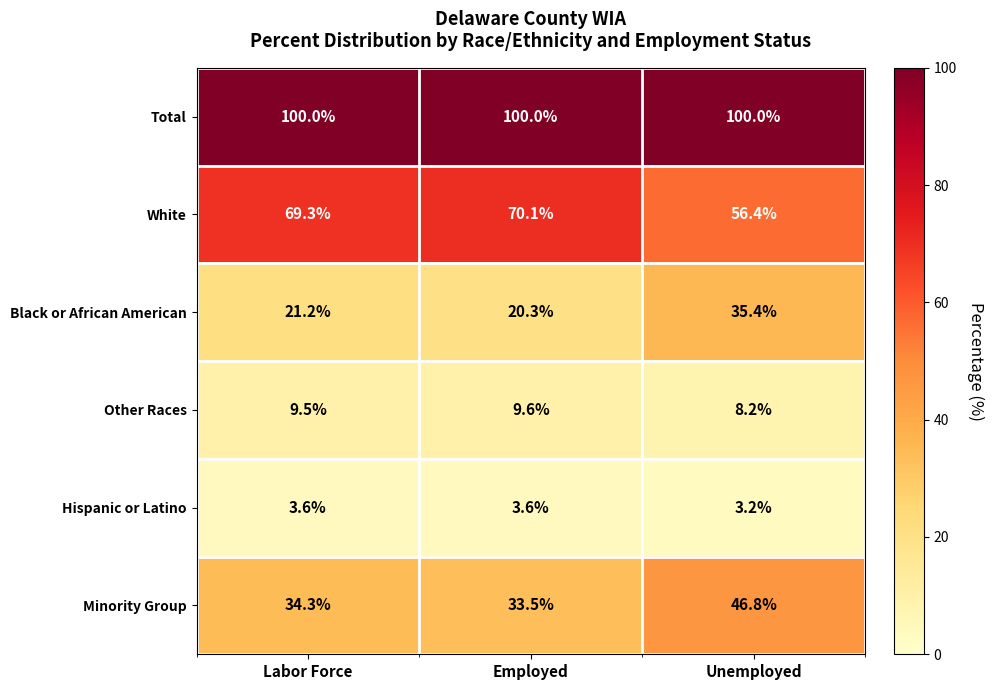

What is the difference between the maximum and second lowest values in the White series?

0.8